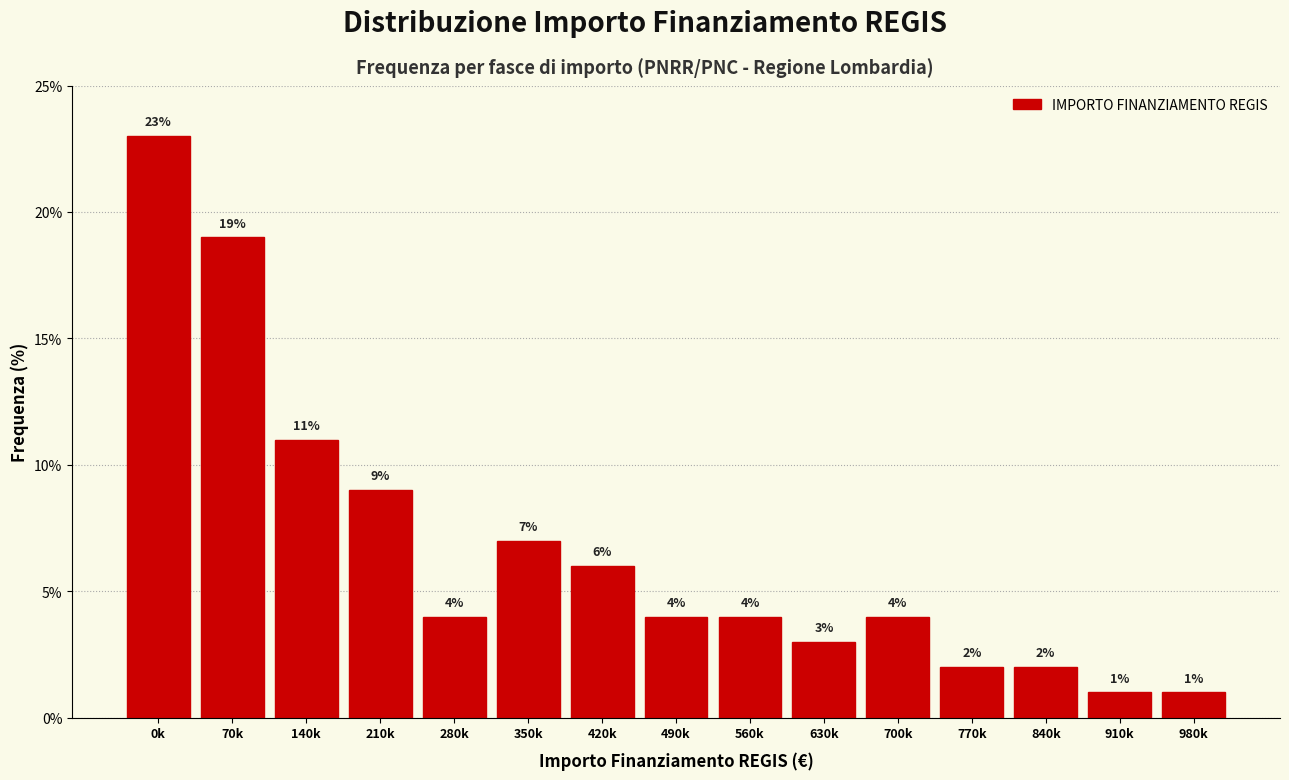

Reading left to right, extract all data points from this chart.

0k=23.0	70k=19.0	140k=11.0	210k=9.0	280k=4.0	350k=7.0	420k=6.0	490k=4.0	560k=4.0	630k=3.0	700k=4.0	770k=2.0	840k=2.0	910k=1.0	980k=1.0